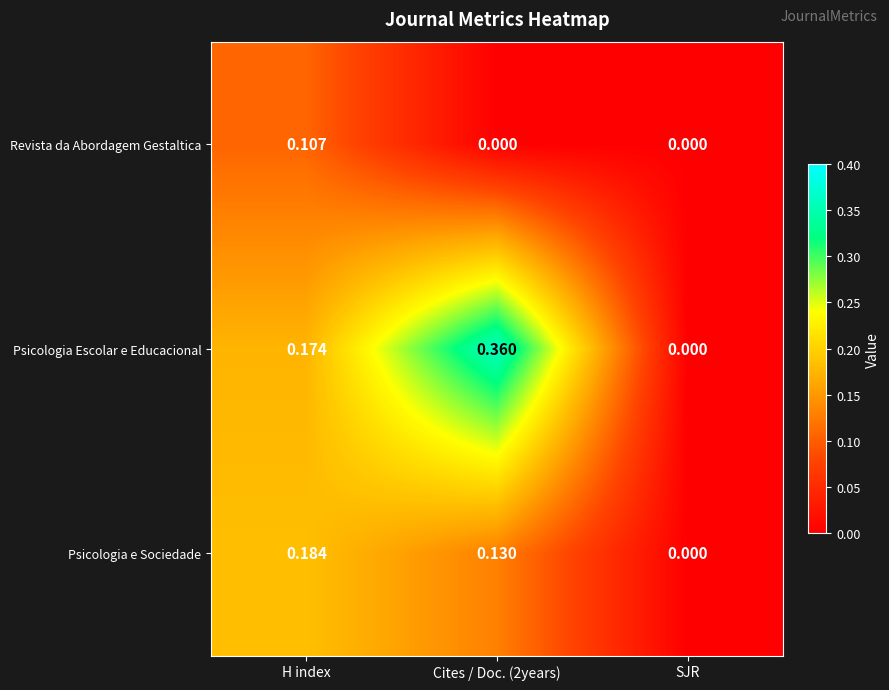

Is the value of Revista da Abordagem Gestaltica at Cites / Doc. (2years) greater than the value of Psicologia e Sociedade at Cites / Doc. (2years)?

No